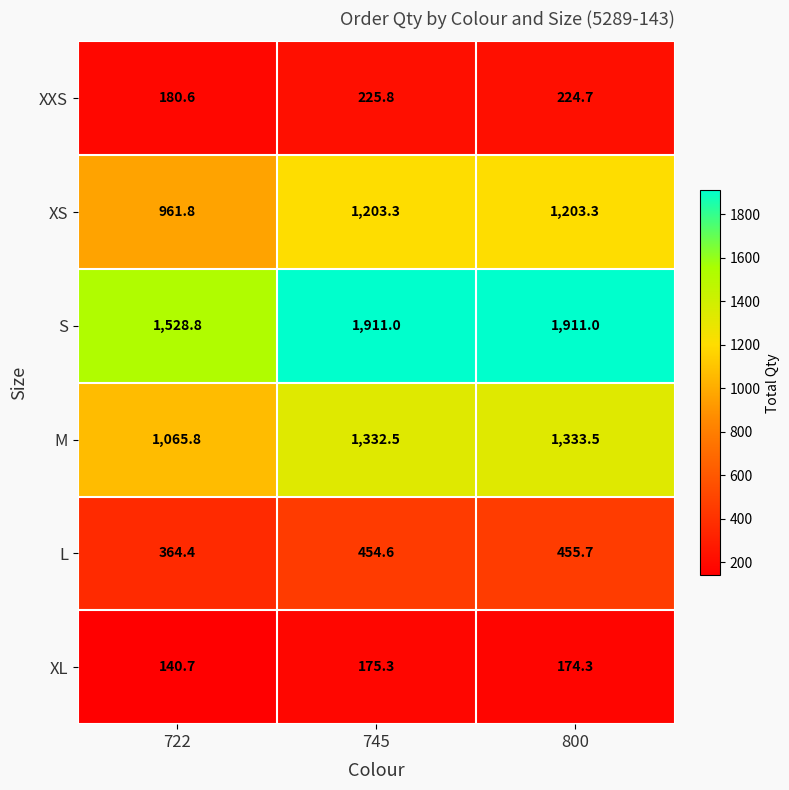

Which series has the largest range (max minus min)?

S